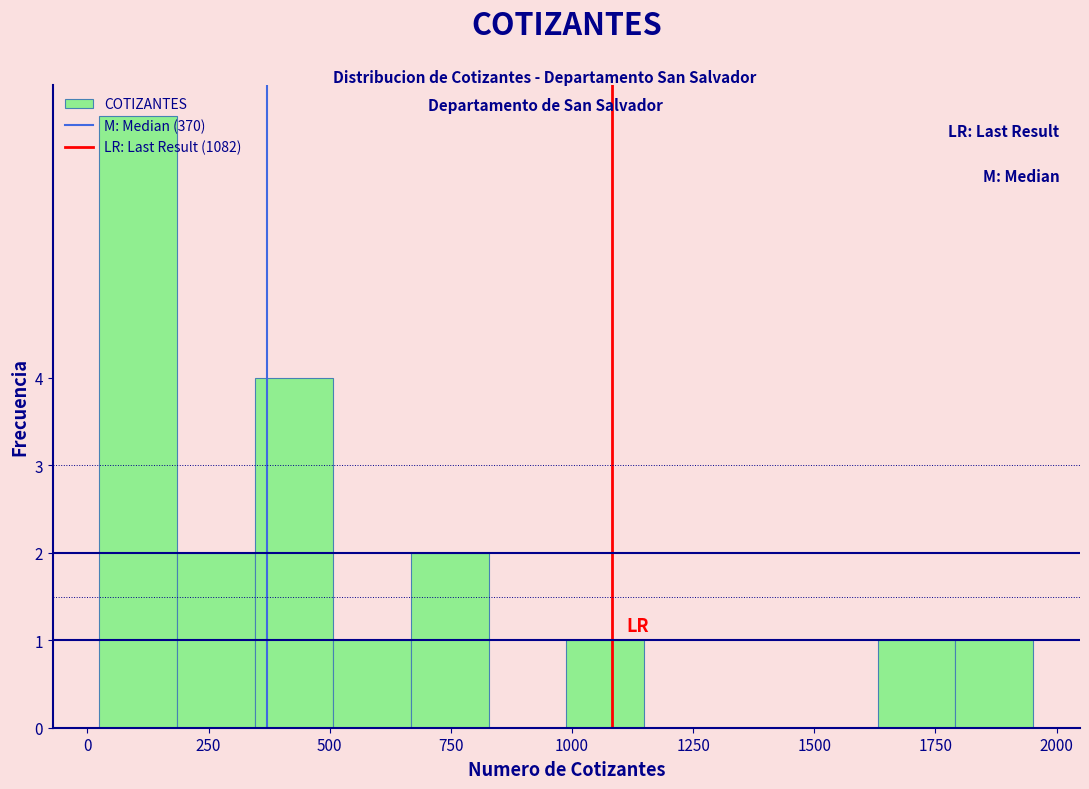

Read against the x-axis, roughly where is the centre of the tallest bar?

100